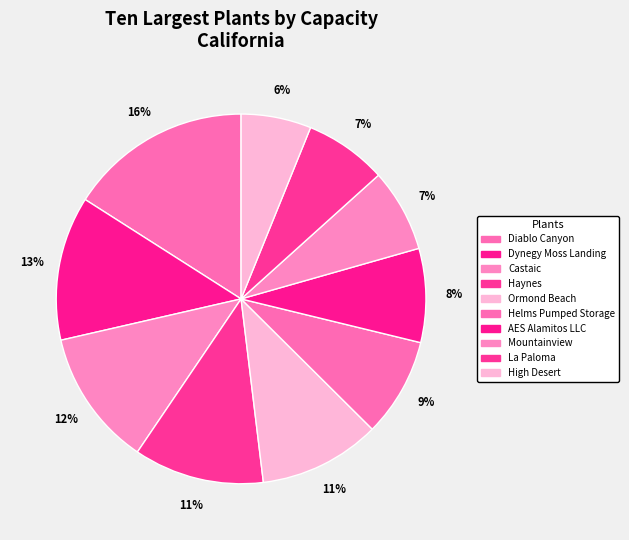

Does Mountainview represent more than half of the total?

No